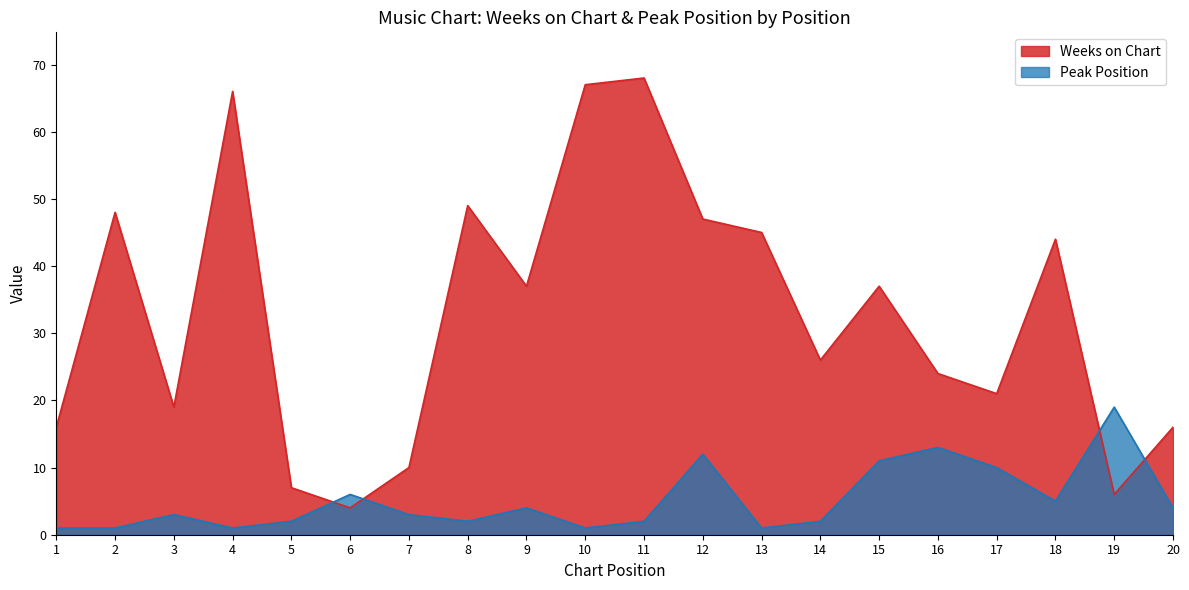

Reading left to right, extract all data points from this chart.

Weeks on Chart: 1=16	2=48	3=19	4=66	5=7	6=4	7=10	8=49	9=37	10=67	11=68	12=47	13=45	14=26	15=37	16=24	17=21	18=44	19=6	20=16
Peak Position: 1=1	2=1	3=3	4=1	5=2	6=6	7=3	8=2	9=4	10=1	11=2	12=12	13=1	14=2	15=11	16=13	17=10	18=5	19=19	20=4